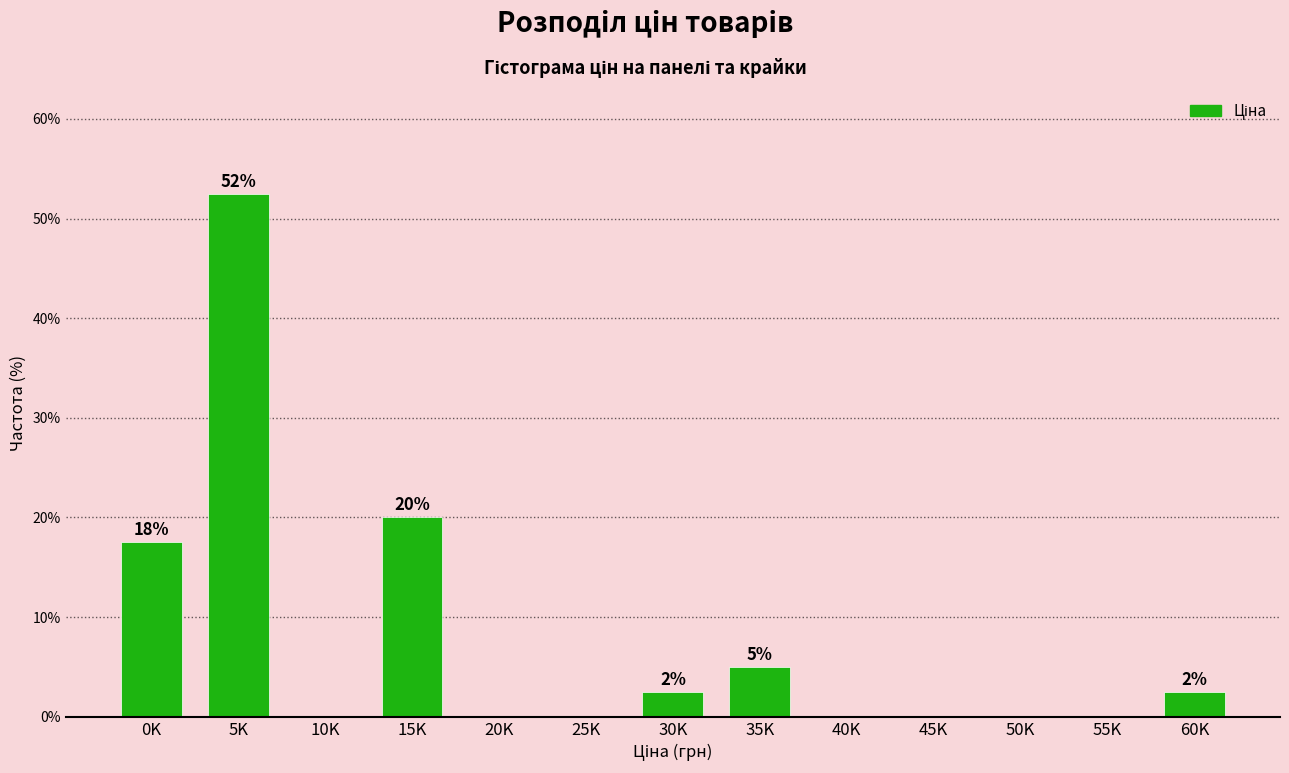

Reading left to right, extract all data points from this chart.

0K=17.5	5K=52.5	10K=0.0	15K=20.0	20K=0.0	25K=0.0	30K=2.5	35K=5.0	40K=0.0	45K=0.0	50K=0.0	55K=0.0	60K=2.5